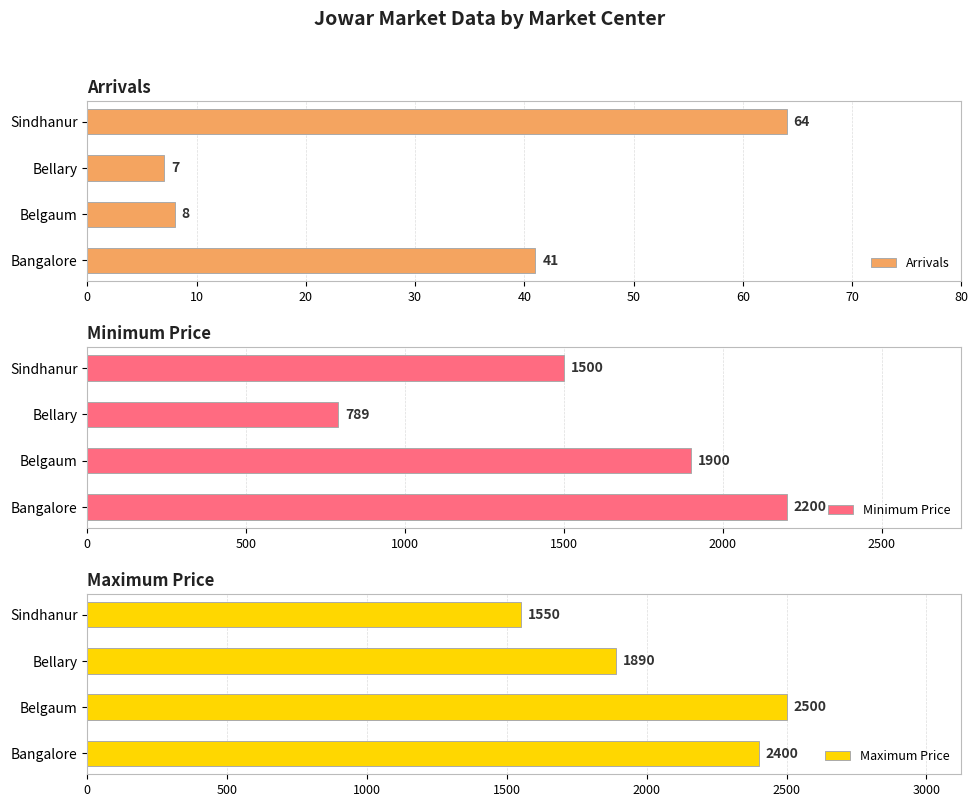

Which category has the highest value in the Arrivals series?

Sindhanur